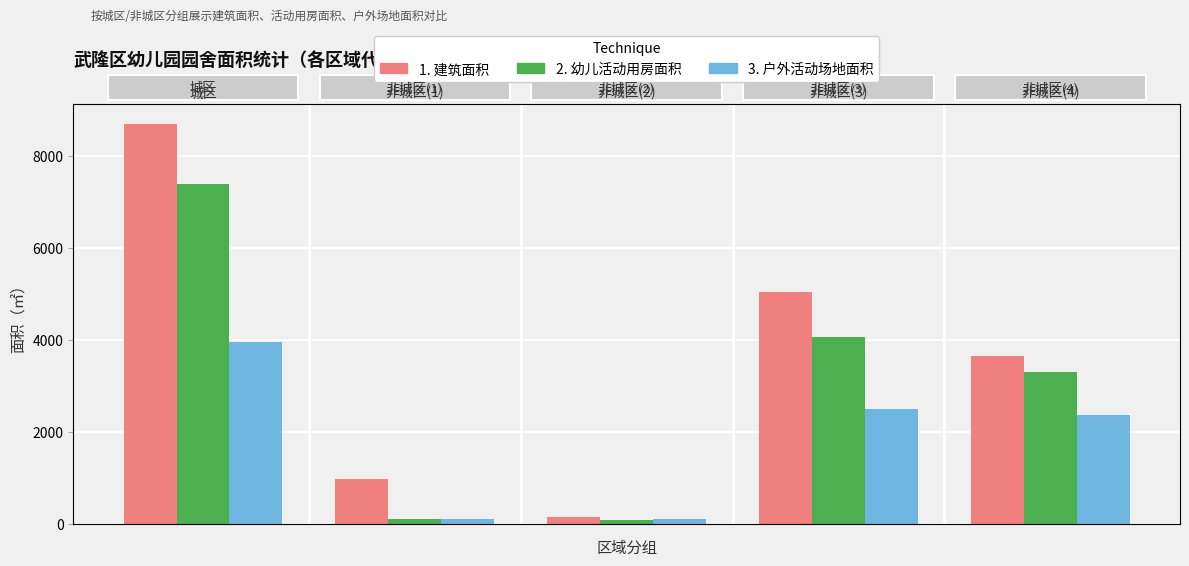

What is the difference between the maximum and minimum values in the 2. 幼儿活动用房面积 series?

7304.9